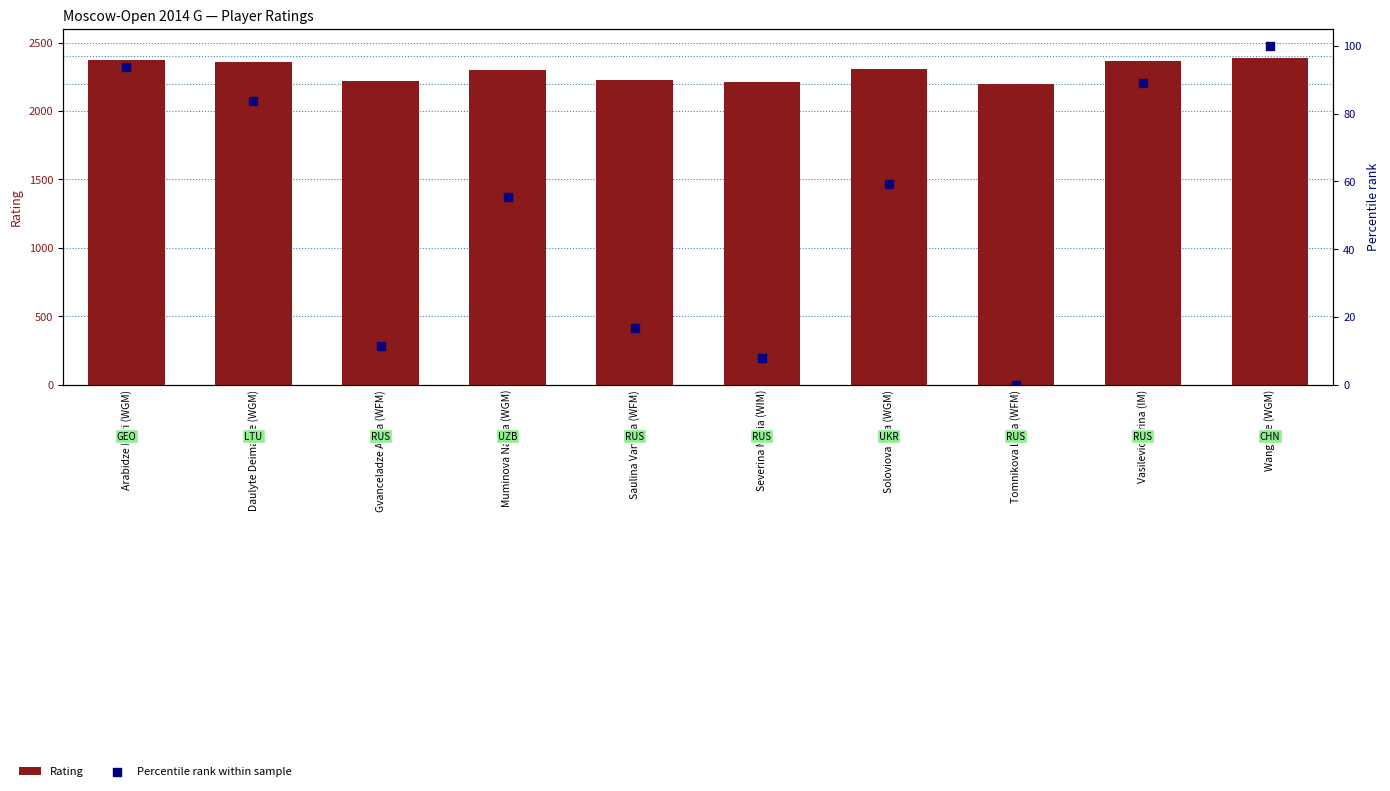

Is the value of Percentile rank within sample at Vasilevich Irina (IM) greater than the value of Rating at Daulyte Deimante (WGM)?

No